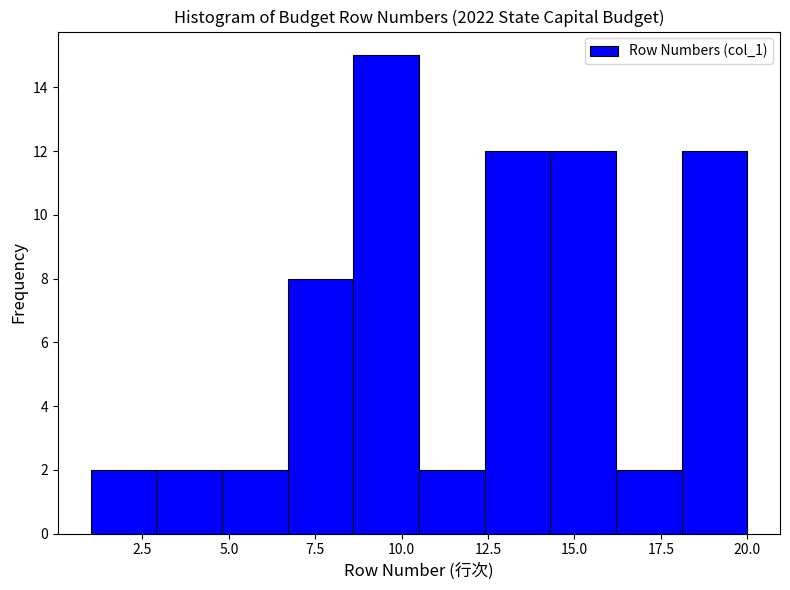

Around what value on the x-axis is the tallest bar? Give the approximate position of its centre, as read against the axis.

9.5